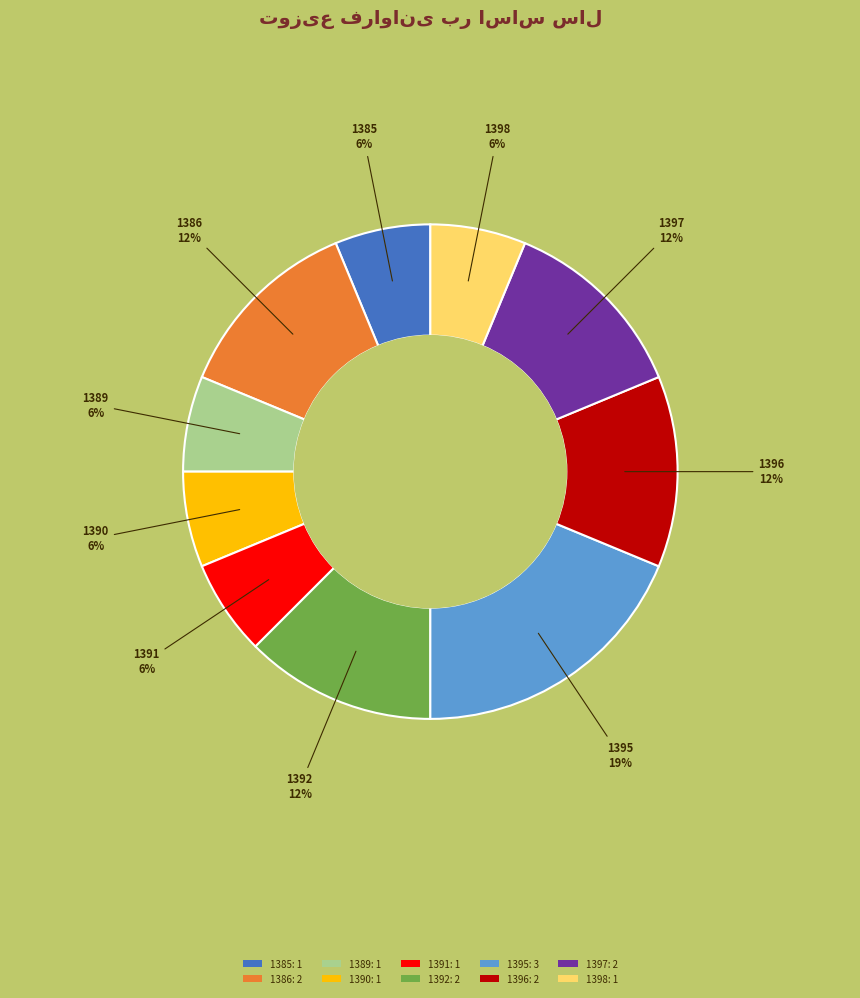

What is the largest slice in the pie chart?

1395